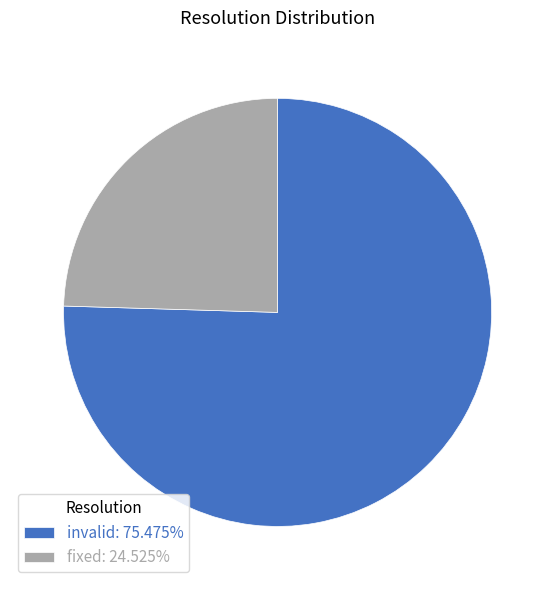

Does any single category account for the majority?

Yes